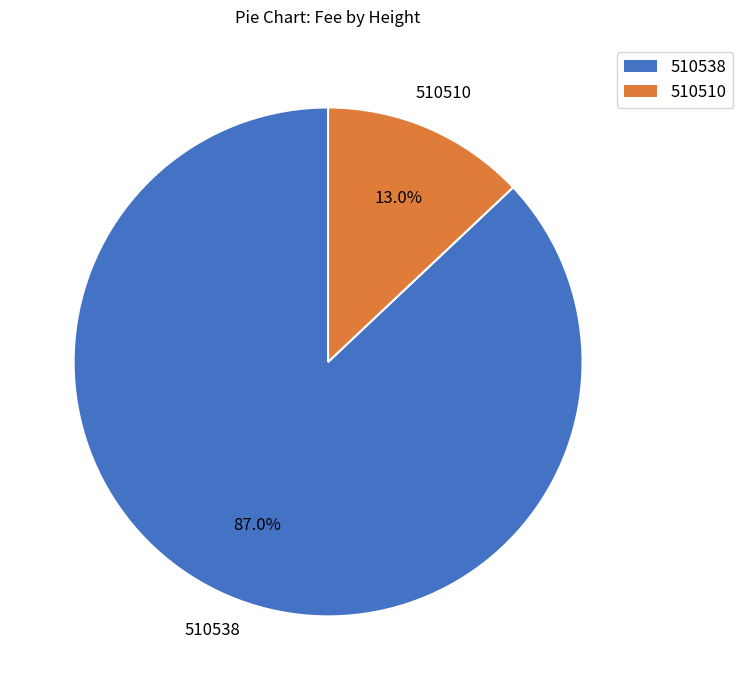

What percentage is NOT represented by 510510?

87.0%